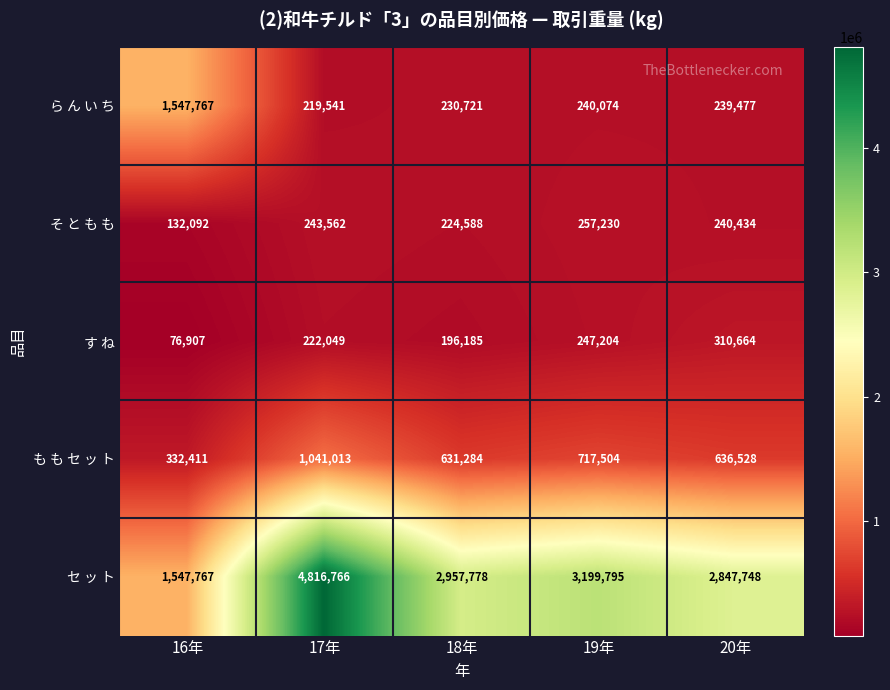

Which label corresponds to the smallest value in the chart?

16年